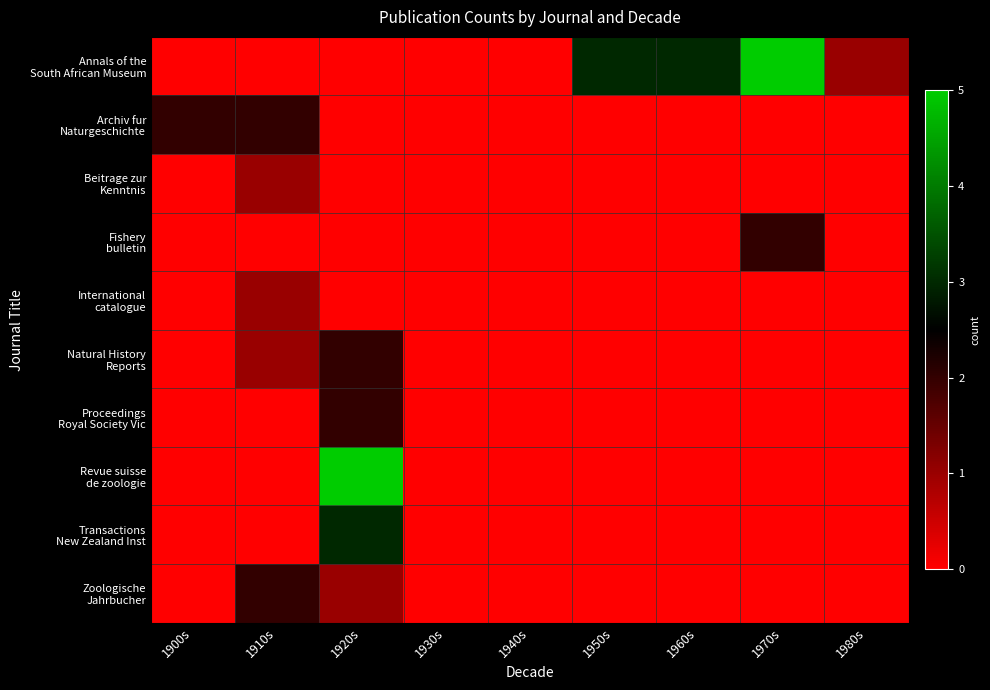

How many distinct data groups are displayed?

10